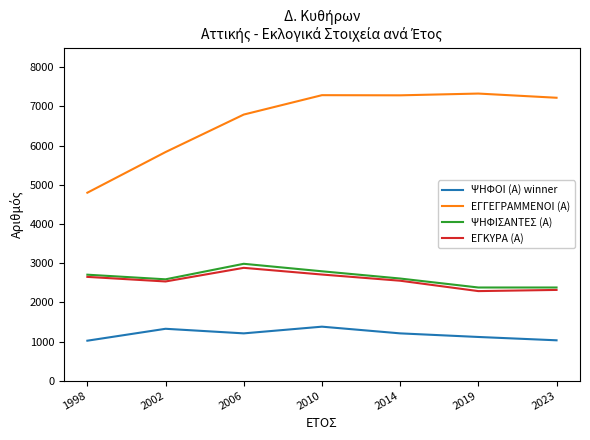

At how many categories does at least one series exceed 5030?

6